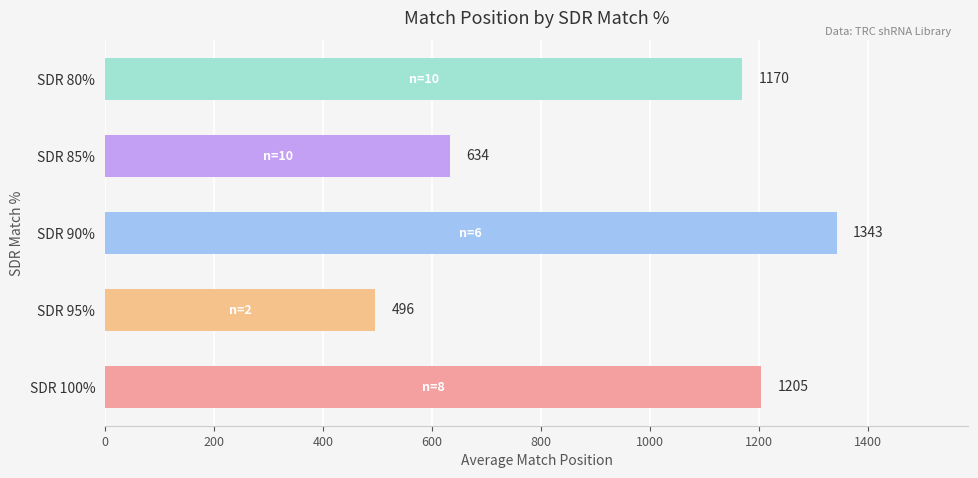

Are the bars grouped side by side (vs. stacked)?

No